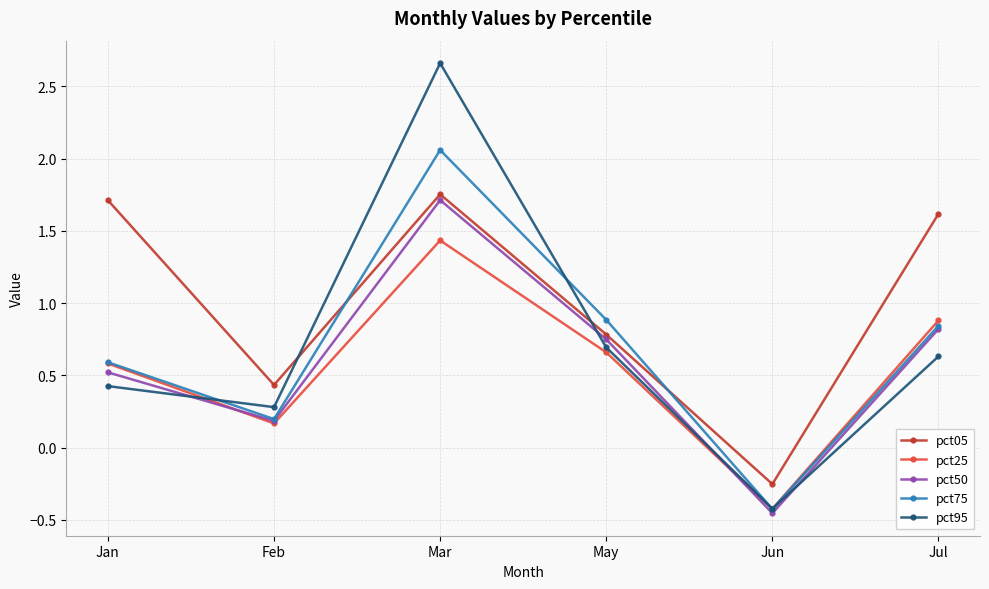

What is the value of the pct75 point at the 2nd from the left?

0.2